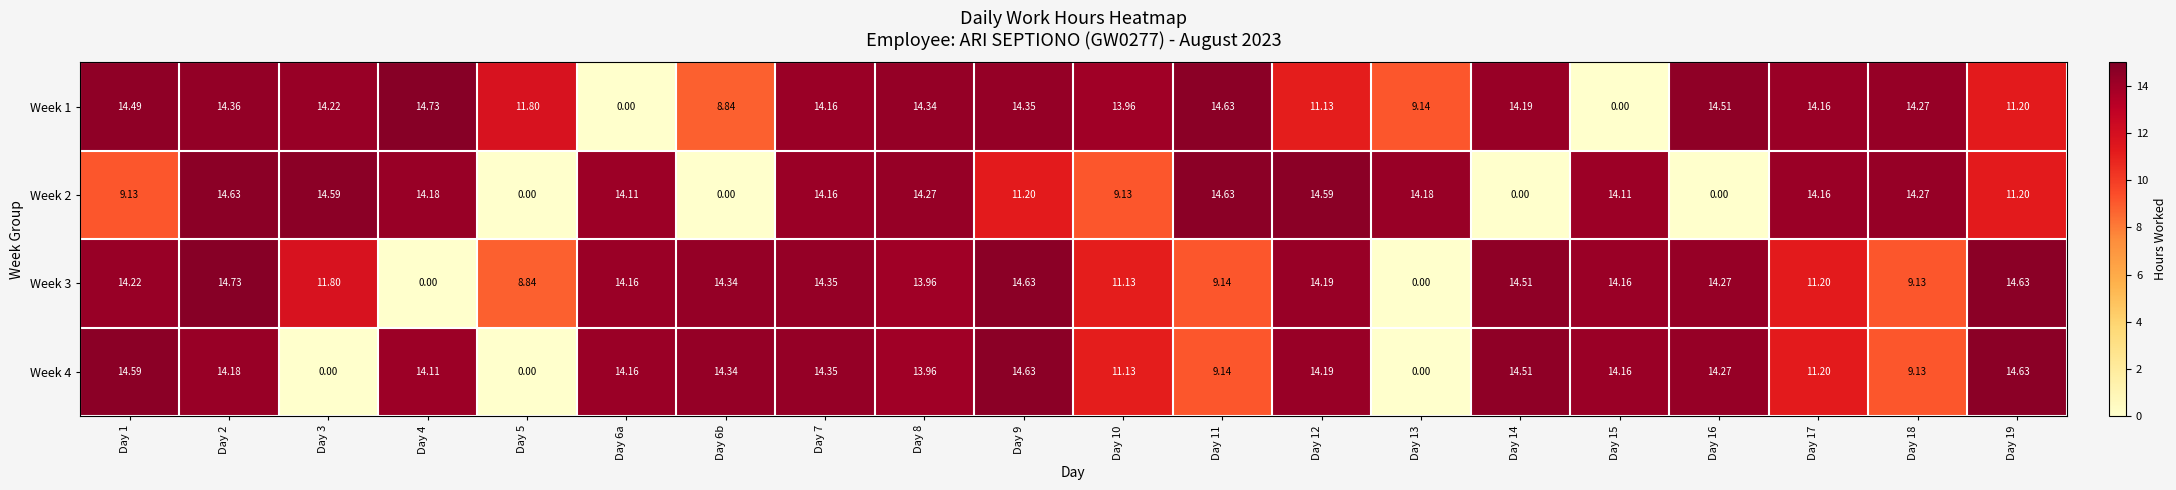

Is the value of Week 1 at Day 2 greater than the value of Week 4 at Day 8?

Yes